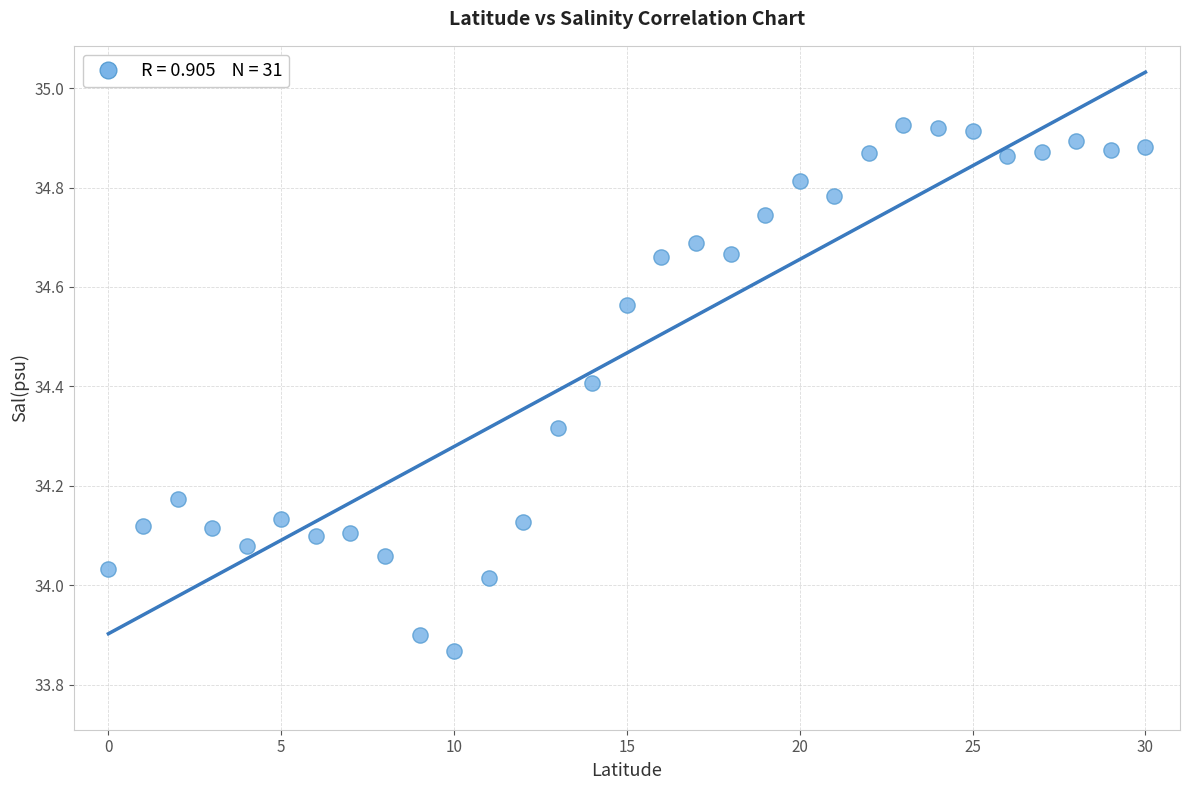

What is the range of Y values (max minus min)?

1.1